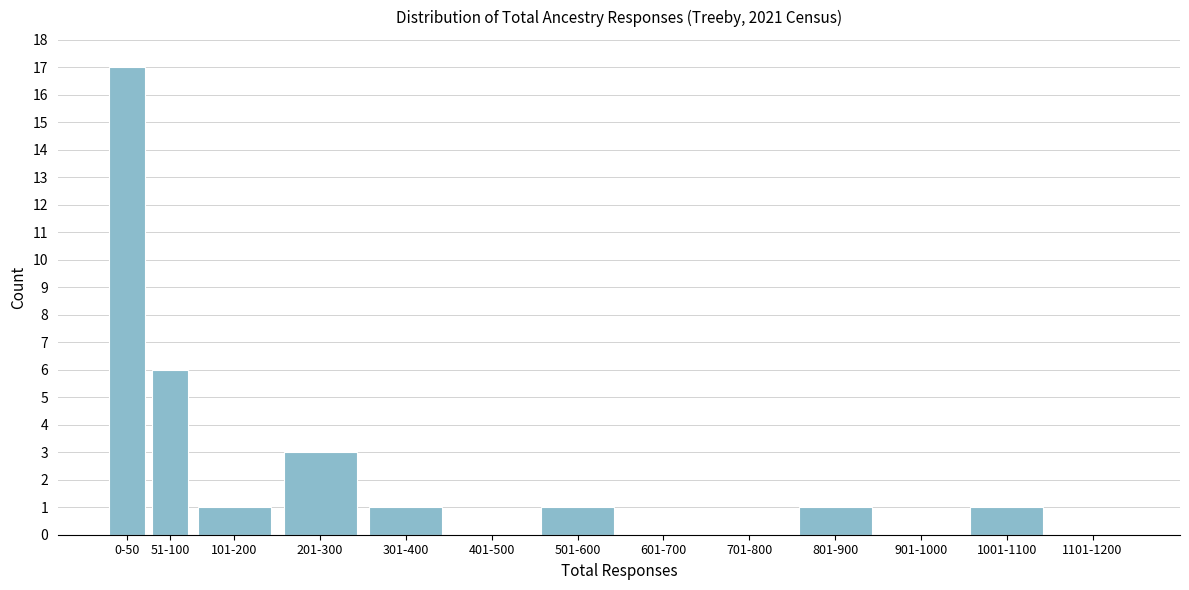

Reading right to left, list all the values displayed in this chart.

1101-1200=0	1001-1100=1	901-1000=0	801-900=1	701-800=0	601-700=0	501-600=1	401-500=0	301-400=1	201-300=3	101-200=1	51-100=6	0-50=17